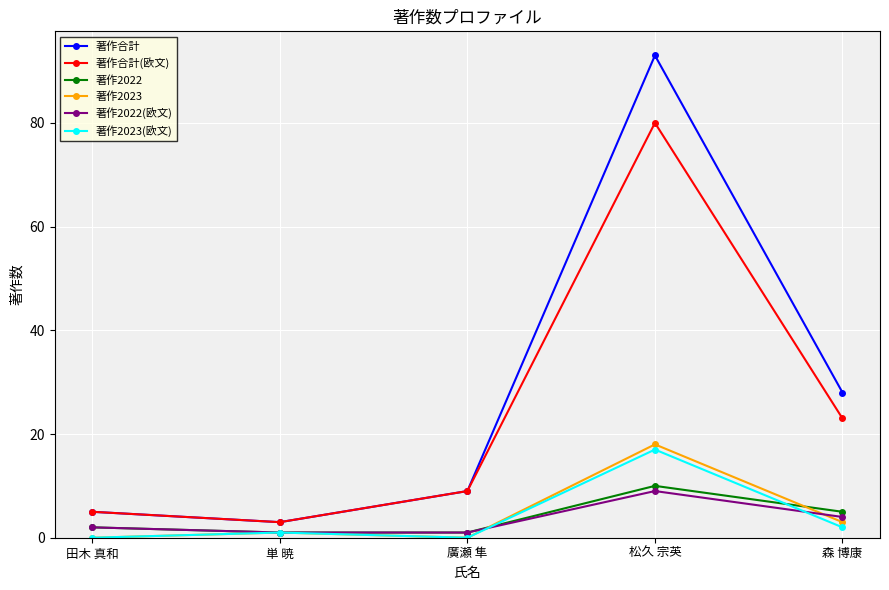

True or false: 著作2022 has a value of 2 at 田木 真和.

True